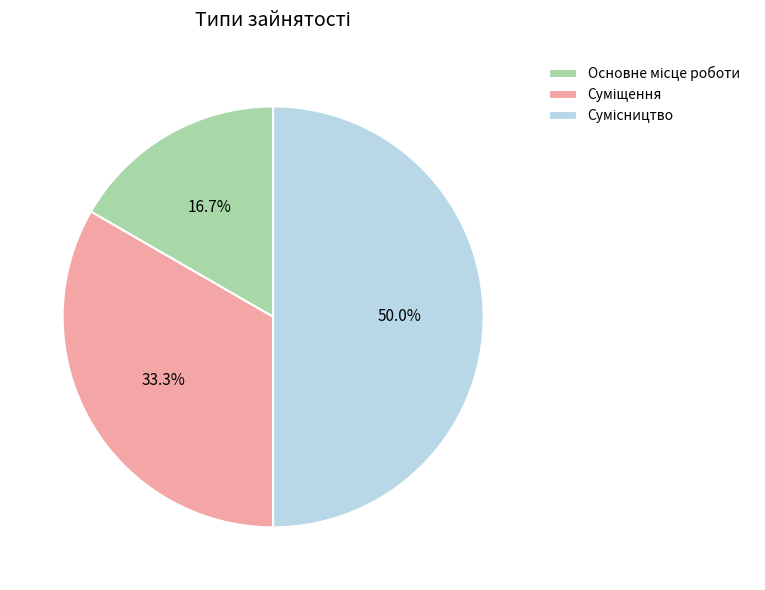

To the nearest percent, what portion does Основне місце роботи represent?

17%